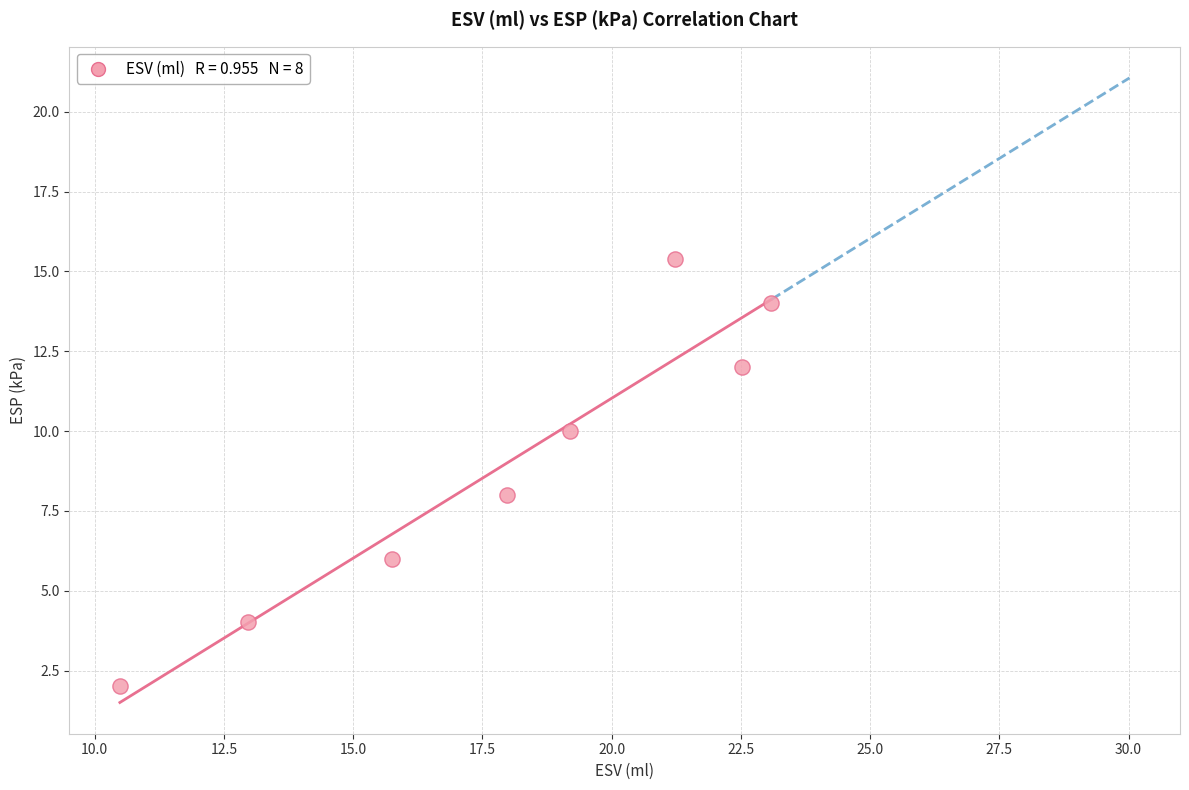

What is the range of Y values (max minus min)?

13.4